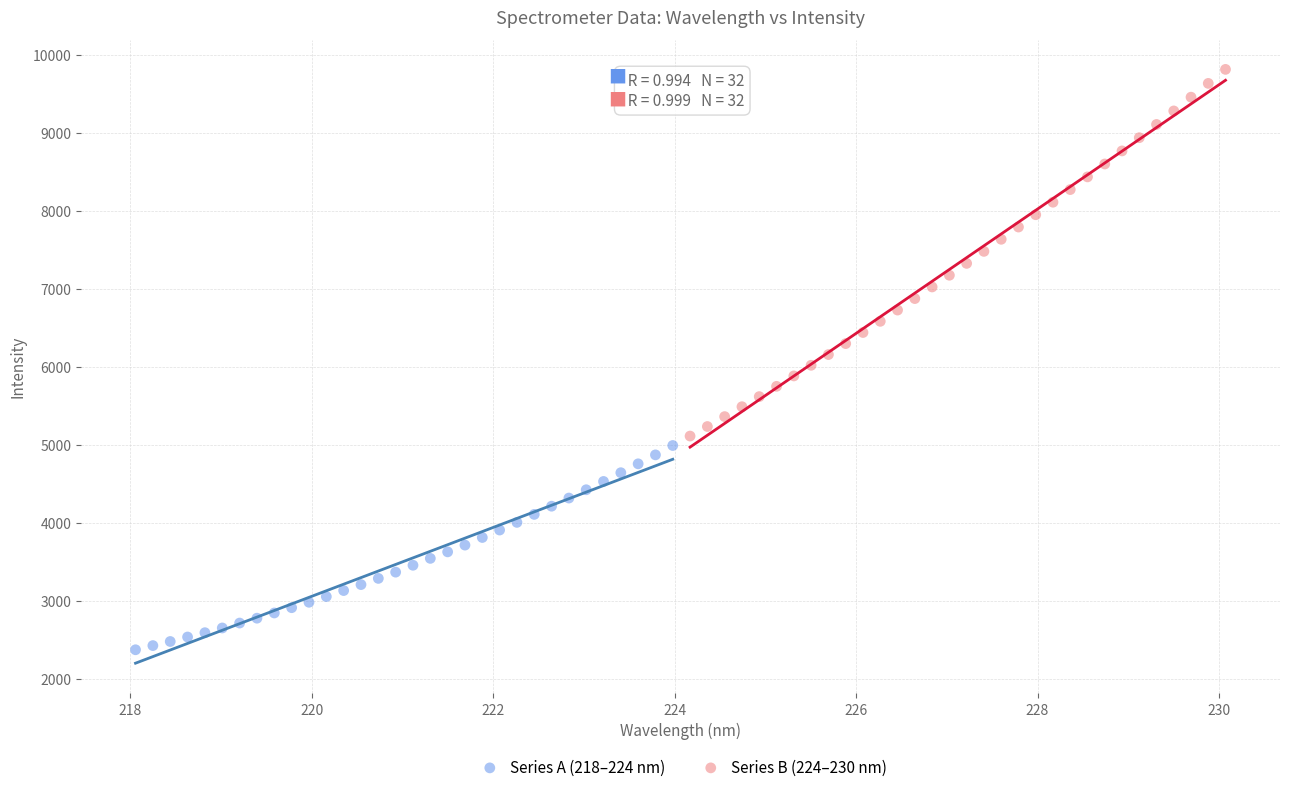

Which series has the largest Y range (max minus min)?

Series B (224–230 nm)